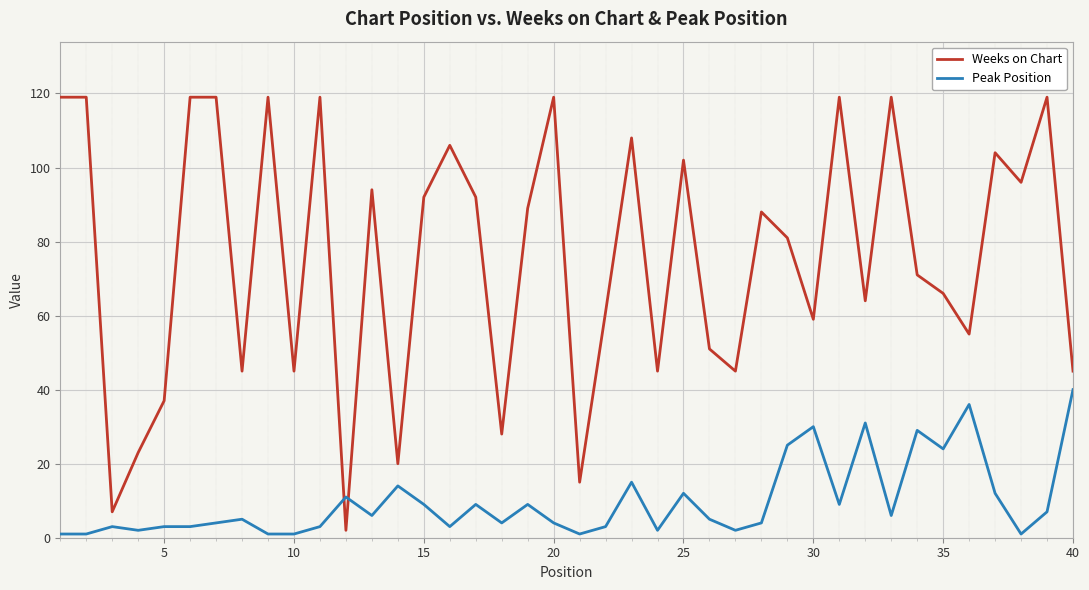

What are all the series names shown in the legend?

Weeks on Chart, Peak Position